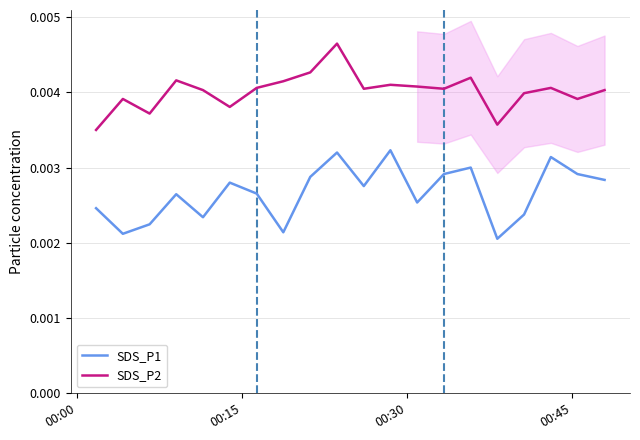

What is the sum of all SDS_P1 values?

0.1